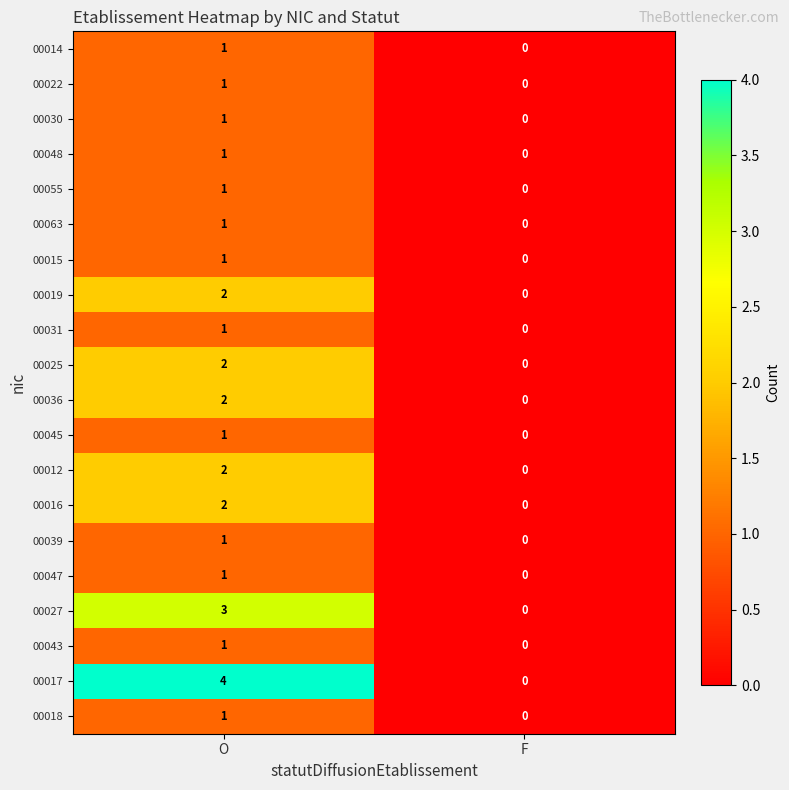

What is the sum of the 00018 values at O and F?

1